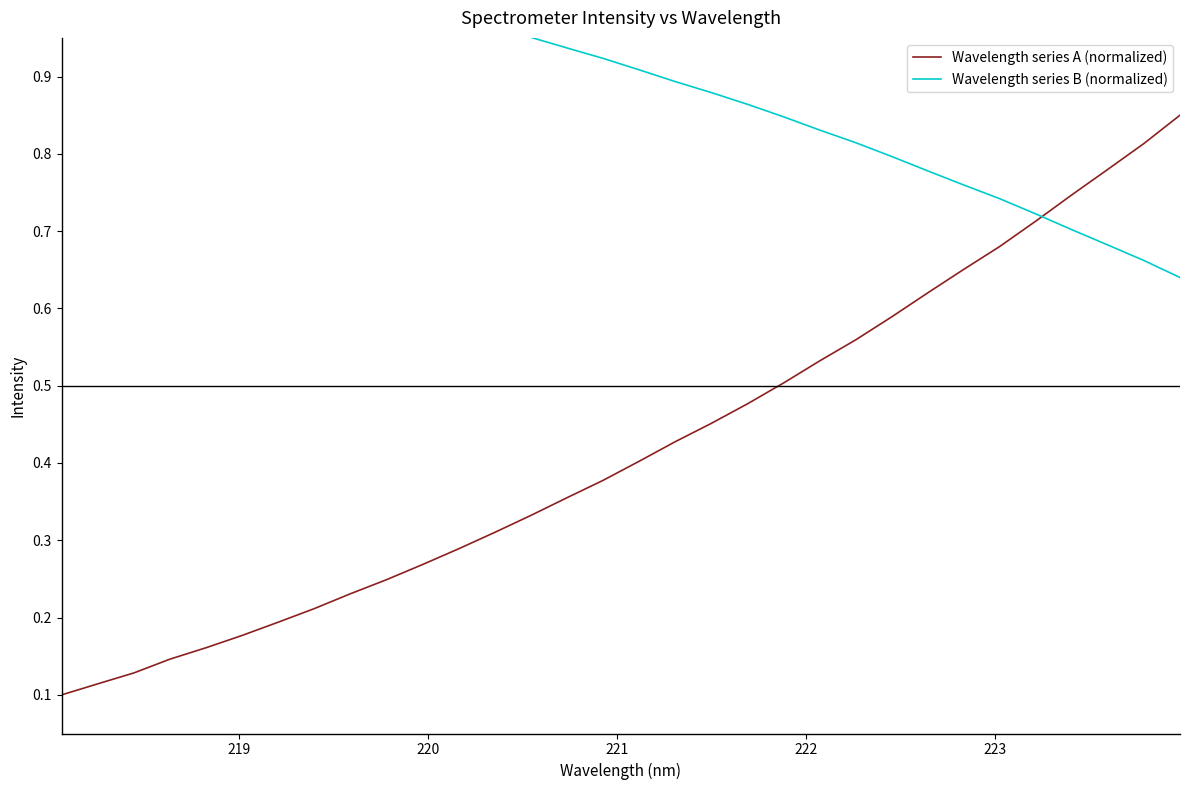

Is it true that Wavelength series B (normalized) equals 0.6 at 10?

False